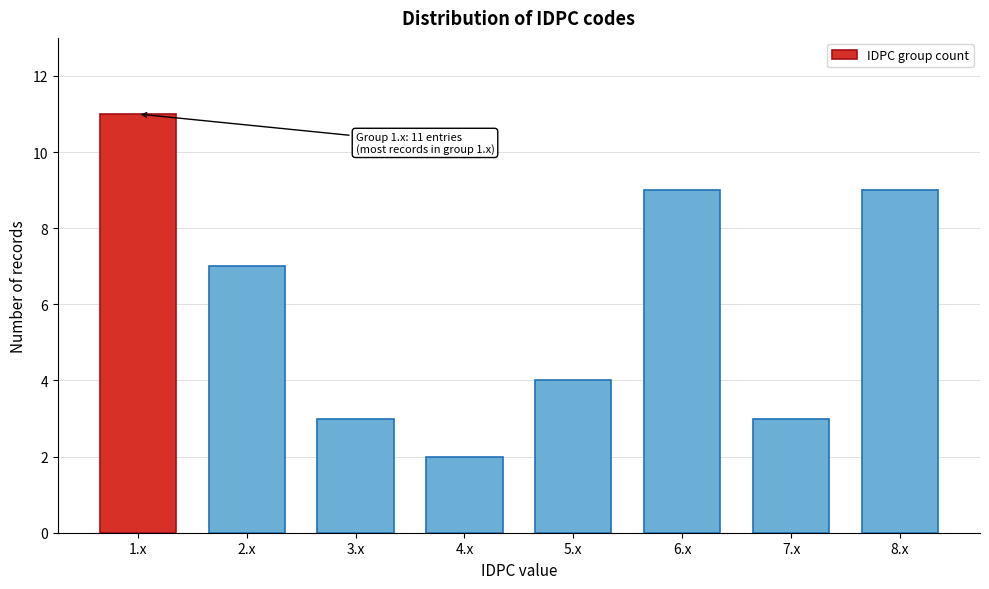

Reading left to right, transcribe all the data shown in this chart.

11	7	3	2	4	9	3	9